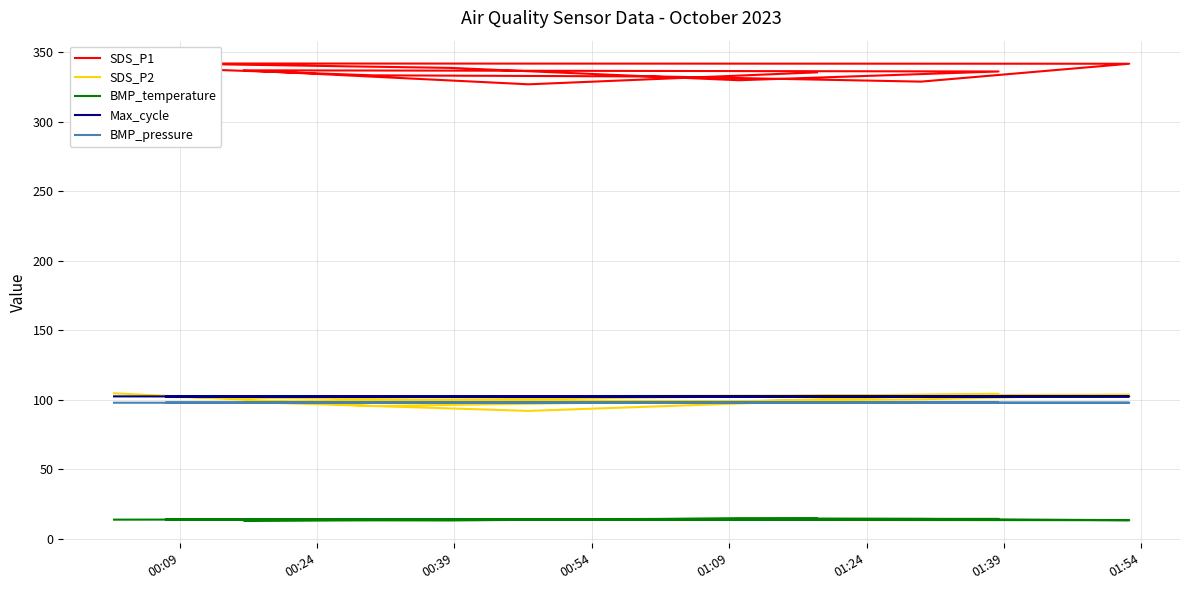

True or false: Max_cycle and BMP_pressure cross at least once.

False